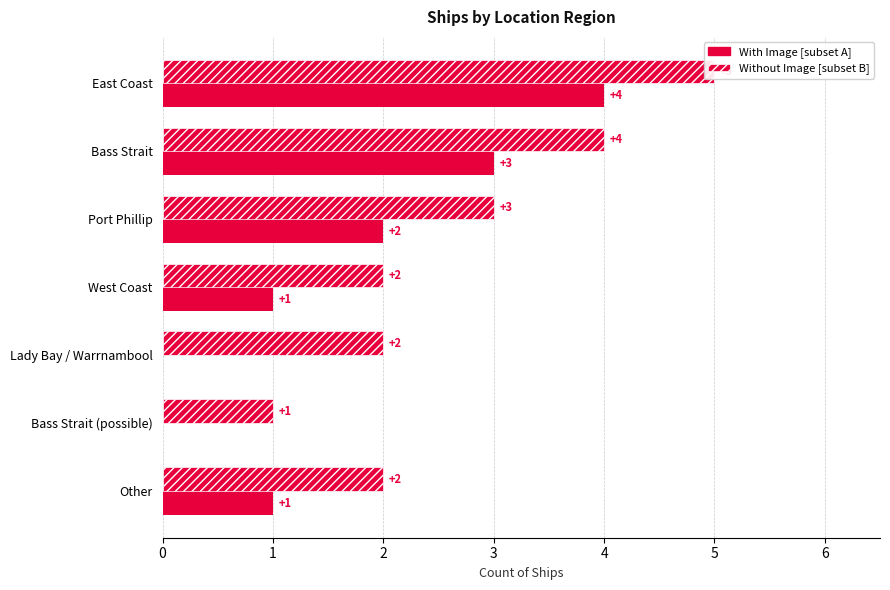

What is the value of the With Image [subset A] bar at the 4th from the left?

1